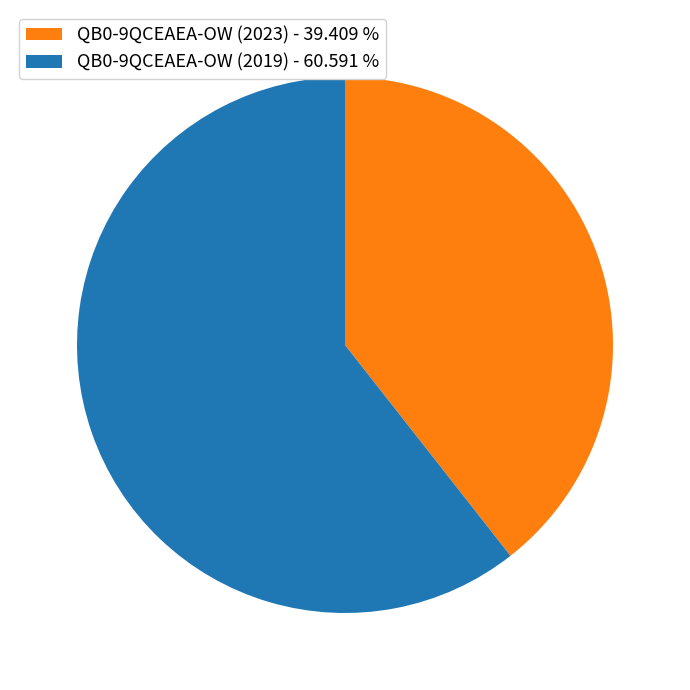

What is the smallest slice in the pie chart?

QB0-9QCEAEA-OW (2023) - 39.409 %